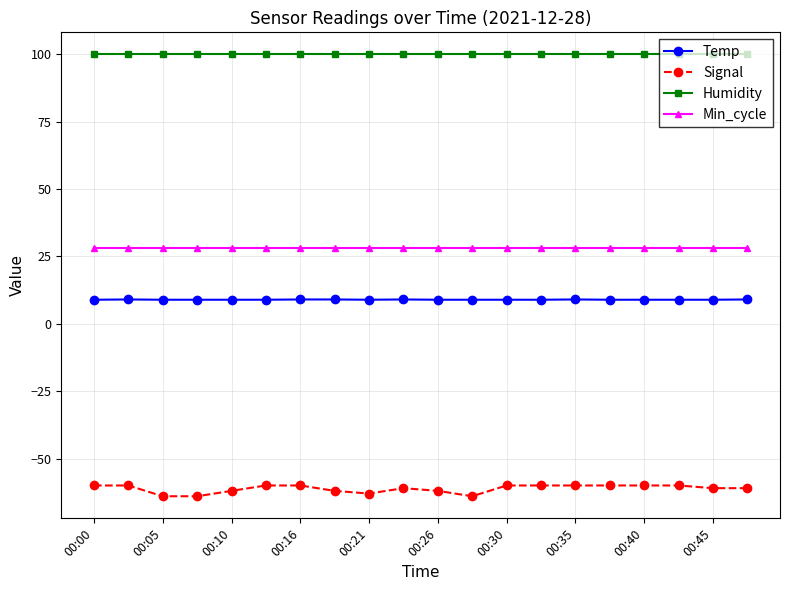

Which series has the largest total across all categories?

Humidity